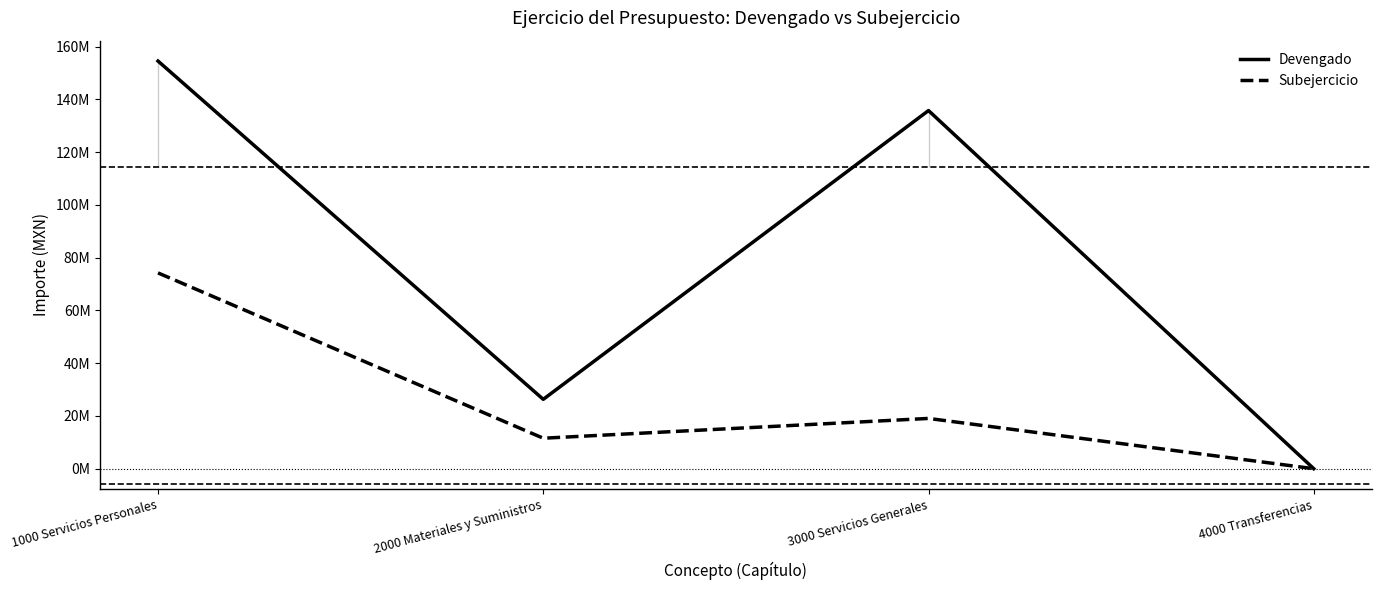

True or false: Subejercicio and Devengado cross at least once.

False